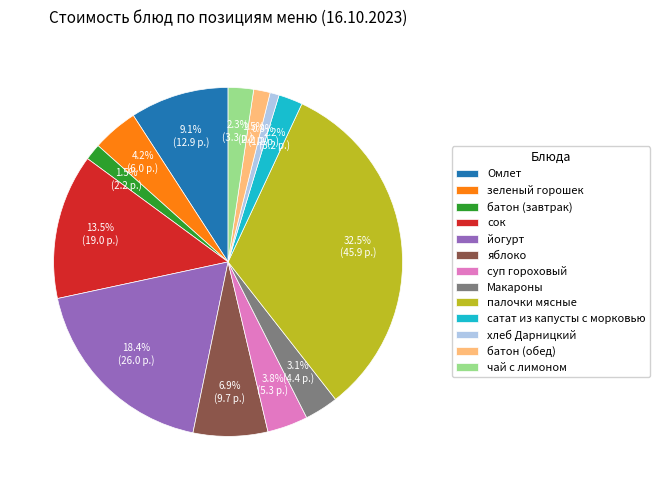

What percentage is NOT represented by йогурт?

81.6%